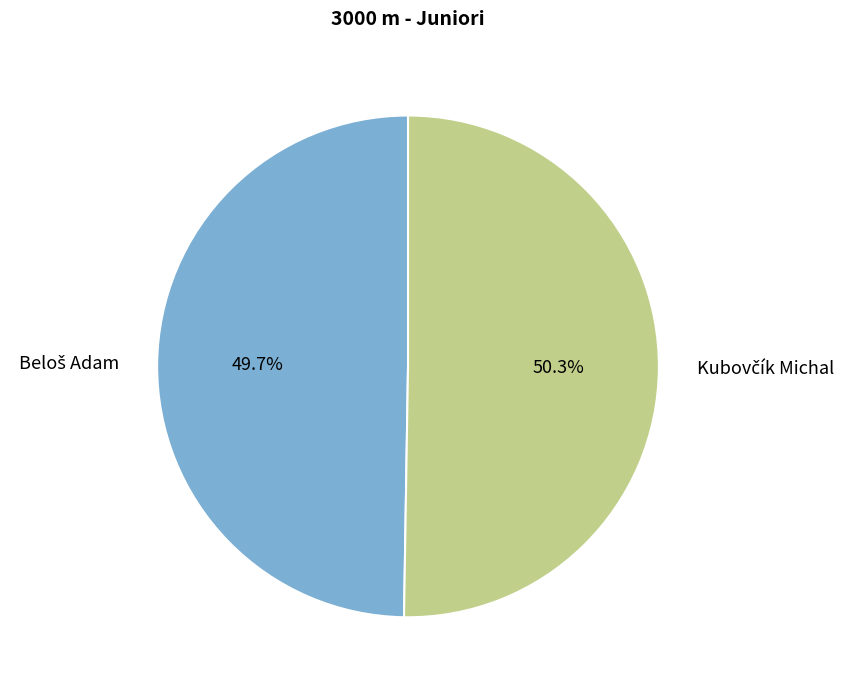

Is there a majority slice in this chart?

Yes